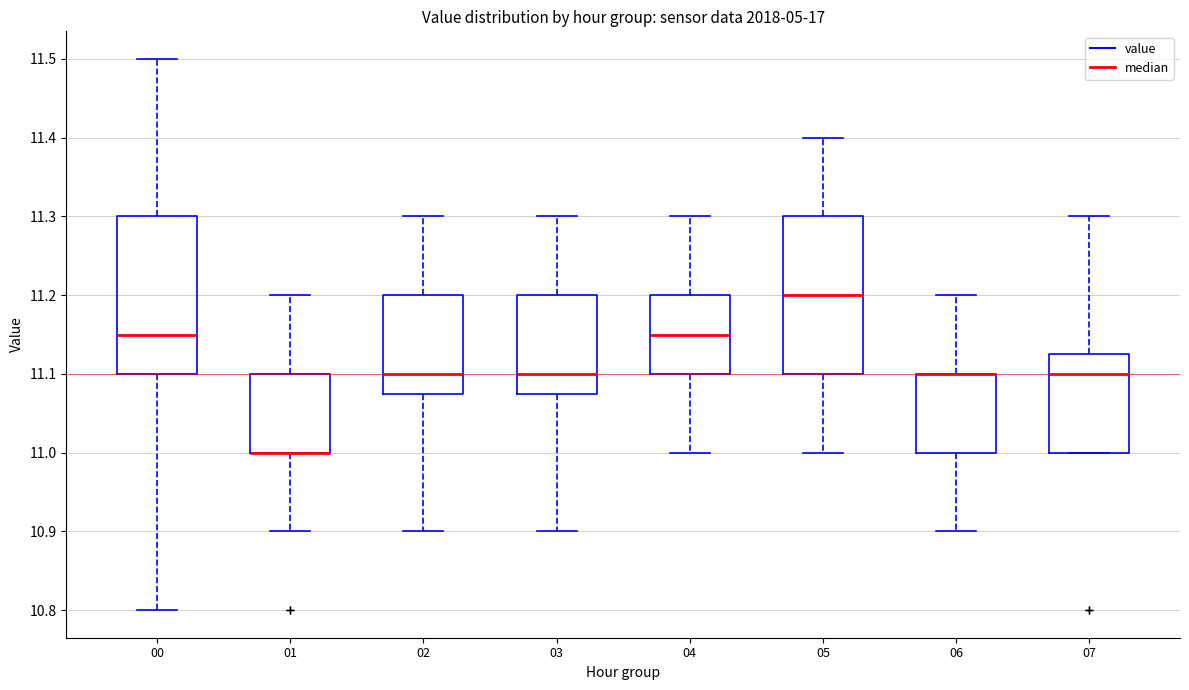

Where is the upper edge of the box at x = 04 on the y-axis? The values are not printed on the chart, so give them approximately, as read against the axis.

11.20